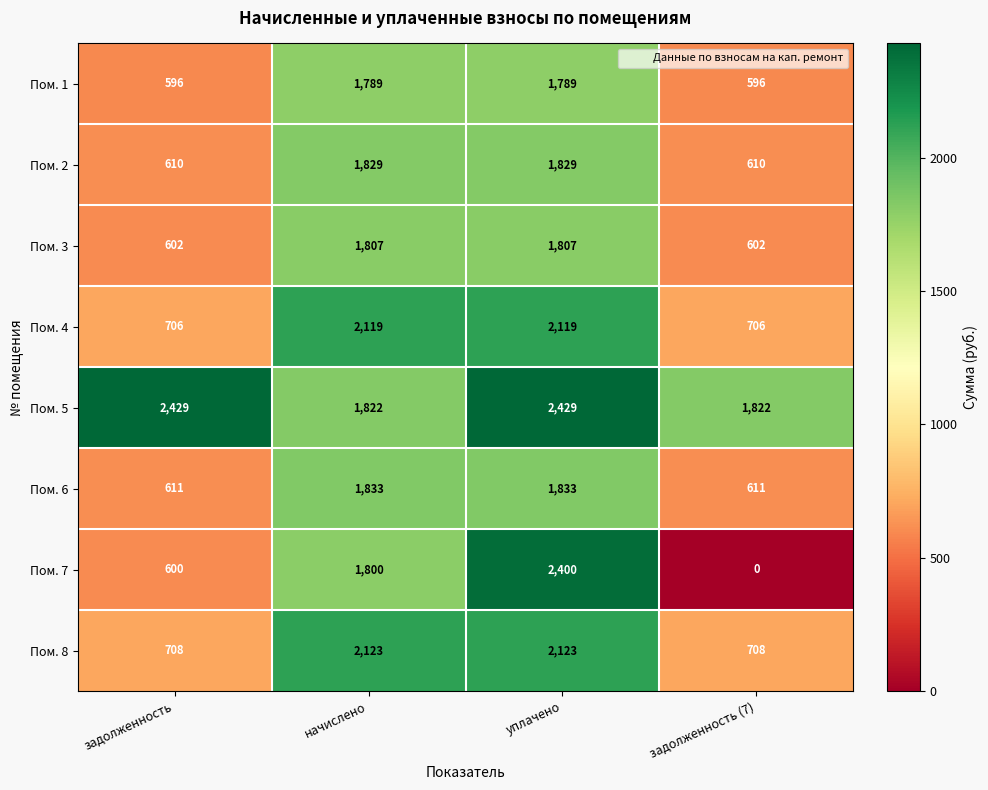

What is the difference between the Пом. 7 values at начислено and задолженность (7)?

1800